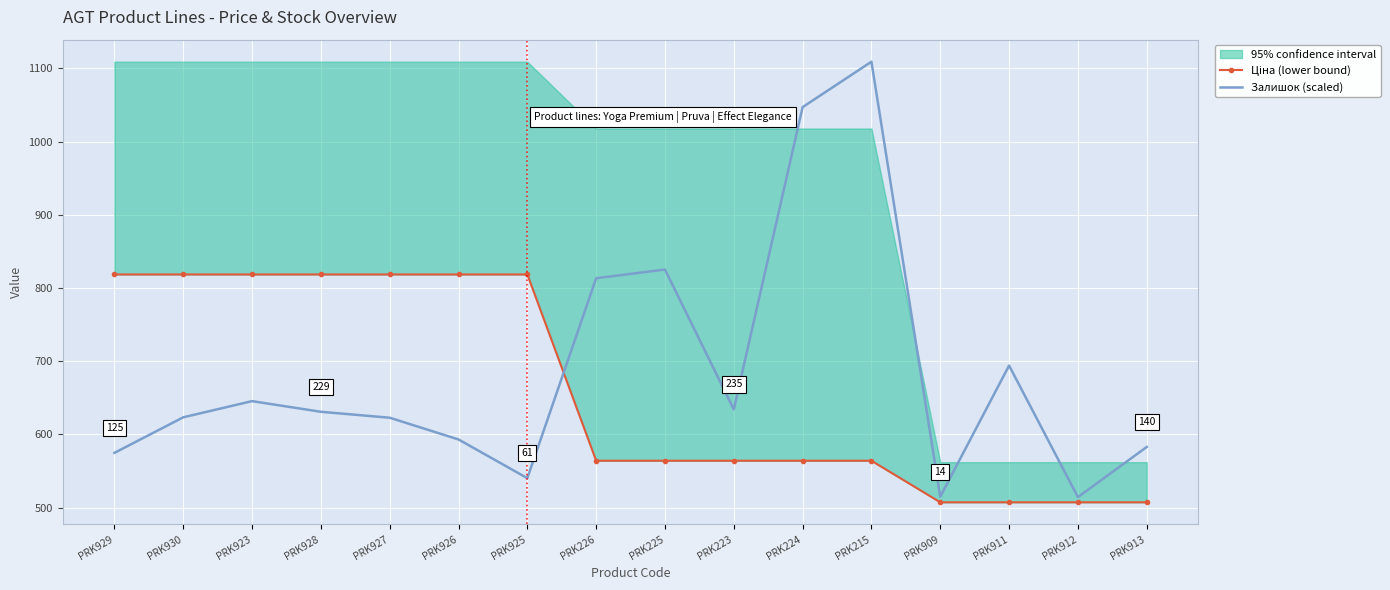

What is the difference between the Залишок (scaled) values at PRK926 and PRK928?

37.8